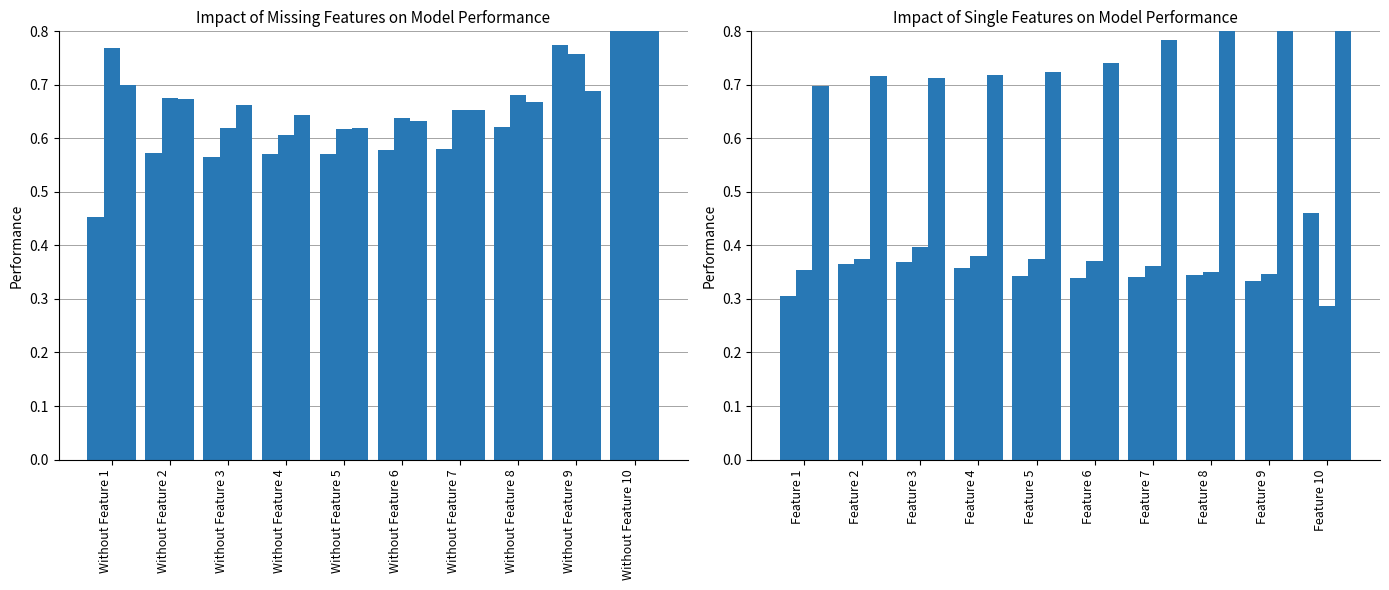

Which has a higher value, Without Feature 10 or Without Feature 7?

Without Feature 10